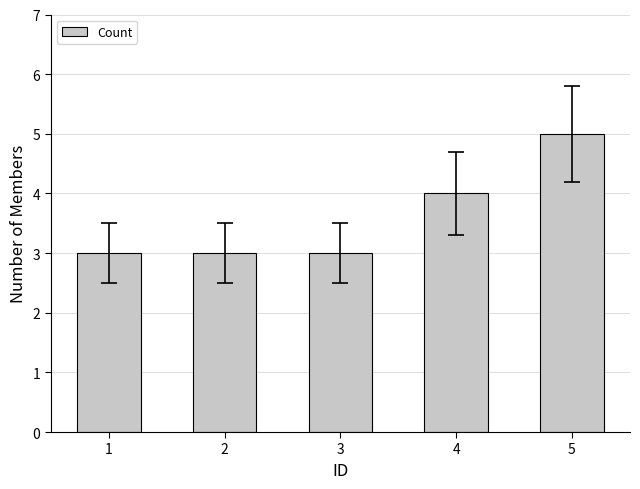

Approximately how many times larger is the value at 1 compared to 2?

1.0